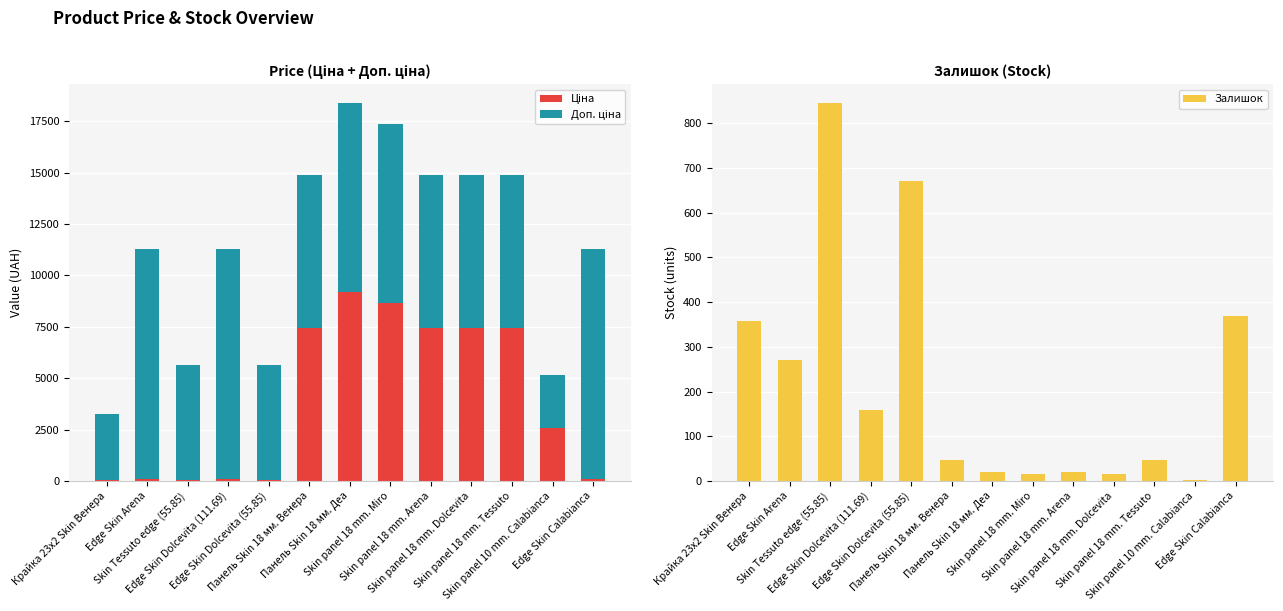

Reading right to left, list all the values displayed in this chart.

Ціна: Edge Skin Calabianca=111.7	Skin panel 10 mm. Calabianca=2572.0	Skin panel 18 mm. Tessuto=7436.2	Skin panel 18 mm. Dolcevita=7436.2	Skin panel 18 mm. Arena=7436.2	Skin panel 18 mm. Miro=8669.7	Панель Skin 18 мм. Деа=9185.9	Панель Skin 18 мм. Венера=7436.2	Edge Skin Dolcevita (55.85)=55.9	Edge Skin Dolcevita (111.69)=111.7	Skin Tessuto edge (55.85)=55.9	Edge Skin Arena=111.7	Крайка 23x2 Skin Венера=32.0
Доп. ціна: Edge Skin Calabianca=11169.0	Skin panel 10 mm. Calabianca=2572.0	Skin panel 18 mm. Tessuto=7436.2	Skin panel 18 mm. Dolcevita=7436.2	Skin panel 18 mm. Arena=7436.2	Skin panel 18 mm. Miro=8669.7	Панель Skin 18 мм. Деа=9185.9	Панель Skin 18 мм. Венера=7436.2	Edge Skin Dolcevita (55.85)=5585.0	Edge Skin Dolcevita (111.69)=11169.0	Skin Tessuto edge (55.85)=5585.0	Edge Skin Arena=11169.0	Крайка 23x2 Skin Венера=3205.0
Залишок: Edge Skin Calabianca=370.0	Skin panel 10 mm. Calabianca=3.0	Skin panel 18 mm. Tessuto=46.0	Skin panel 18 mm. Dolcevita=16.0	Skin panel 18 mm. Arena=20.0	Skin panel 18 mm. Miro=15.0	Панель Skin 18 мм. Деа=20.0	Панель Skin 18 мм. Венера=46.0	Edge Skin Dolcevita (55.85)=670.0	Edge Skin Dolcevita (111.69)=160.0	Skin Tessuto edge (55.85)=845.0	Edge Skin Arena=270.0	Крайка 23x2 Skin Венера=358.0